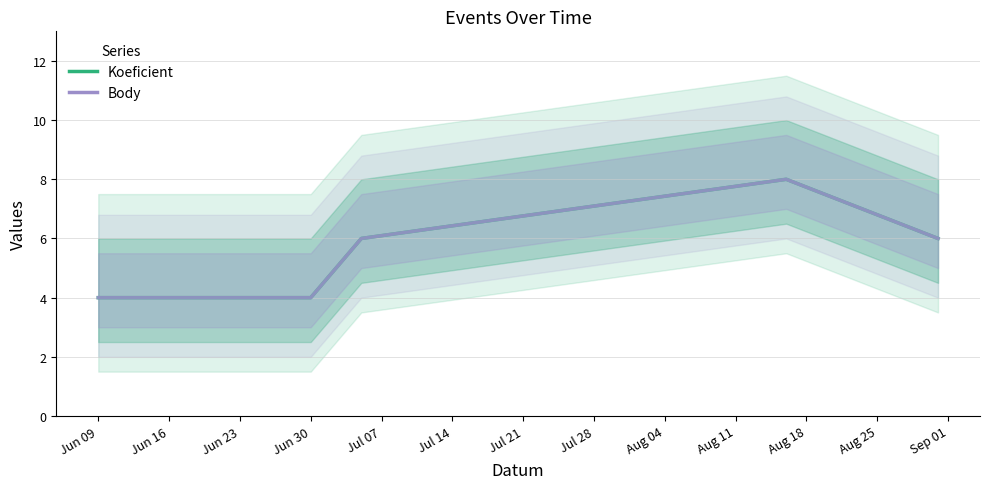

What are all the series names shown in the legend?

Koeficient, Body